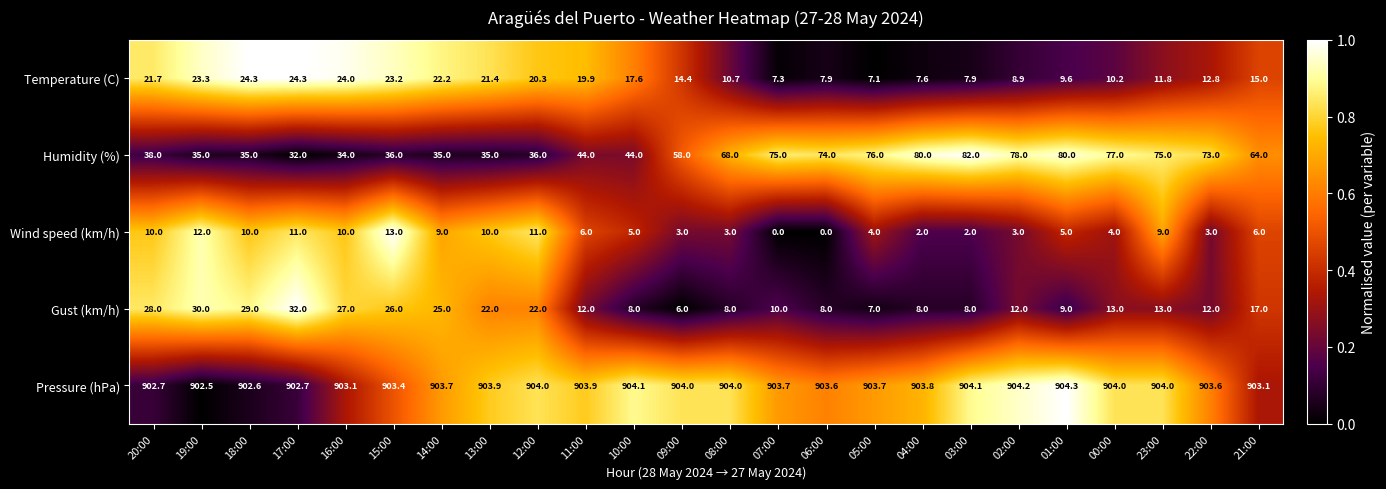

At 10:00, list the series in order from largest to smallest.

Pressure (hPa), Humidity (%), Temperature (C), Gust (km/h), Wind speed (km/h)